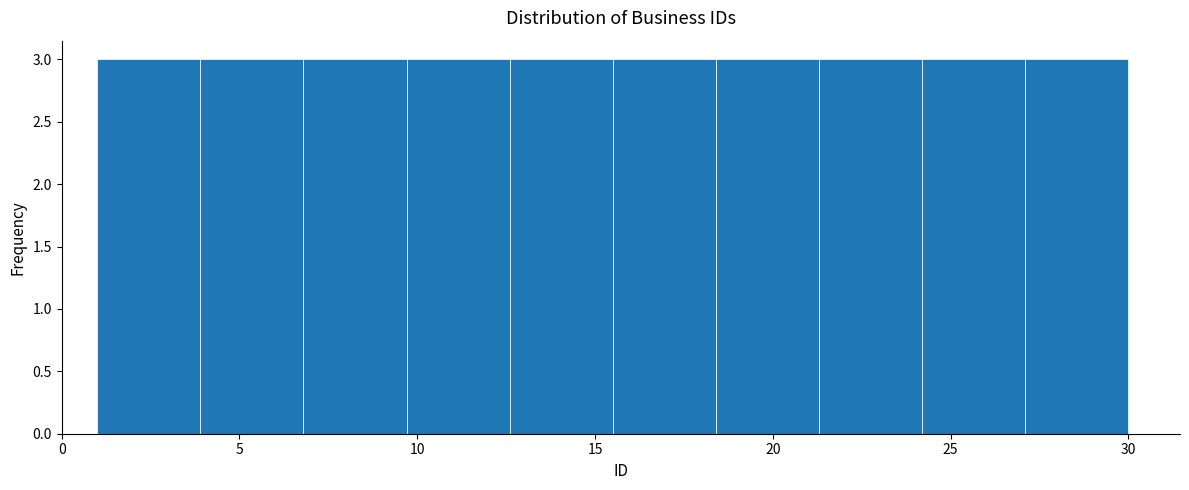

Reading left to right, transcribe this chart: for each bar, give the range it covers on the x-axis and its height. Neither the bar edges nor the heights are printed on the chart, so give them approximately, as read against the axes.

1.0 to 3.9: 3
3.9 to 6.8: 3
6.8 to 9.7: 3
9.7 to 12.6: 3
12.6 to 15.5: 3
15.5 to 18.4: 3
18.4 to 21.3: 3
21.3 to 24.2: 3
24.2 to 27.1: 3
27.1 to 30.0: 3